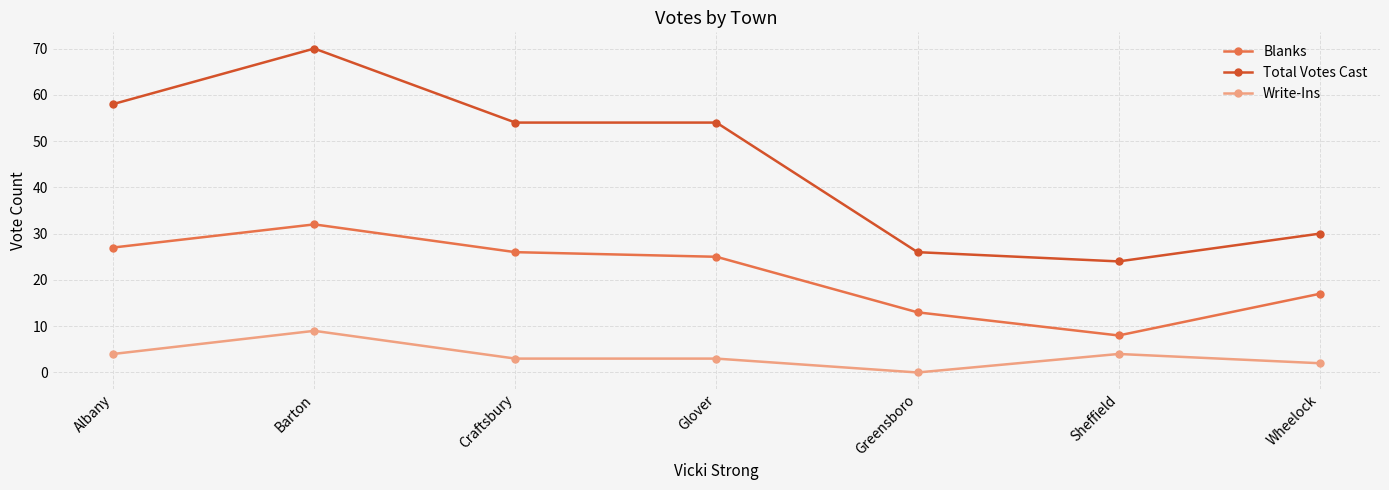

What is the sum of the Total Votes Cast values at Craftsbury and Barton?

124